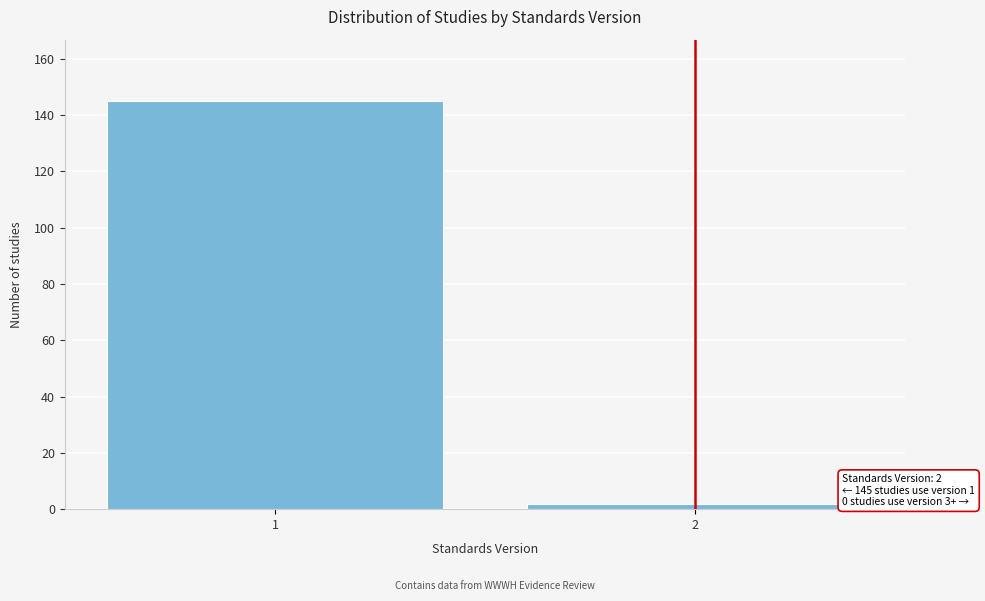

Reading left to right, transcribe all the data shown in this chart.

145	2